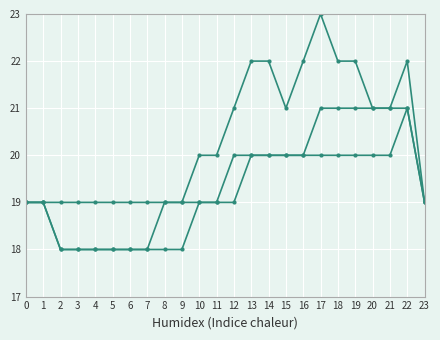

Count the number of data series in this chart.

3